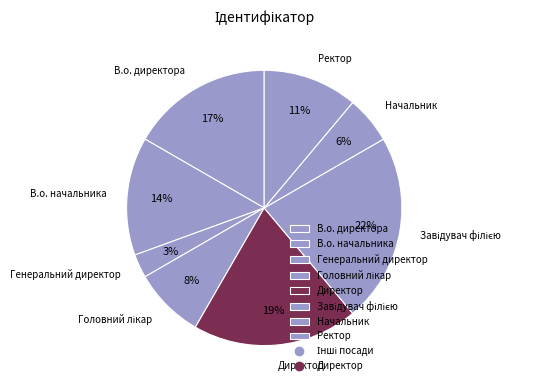

How many segments does this pie chart have?

8